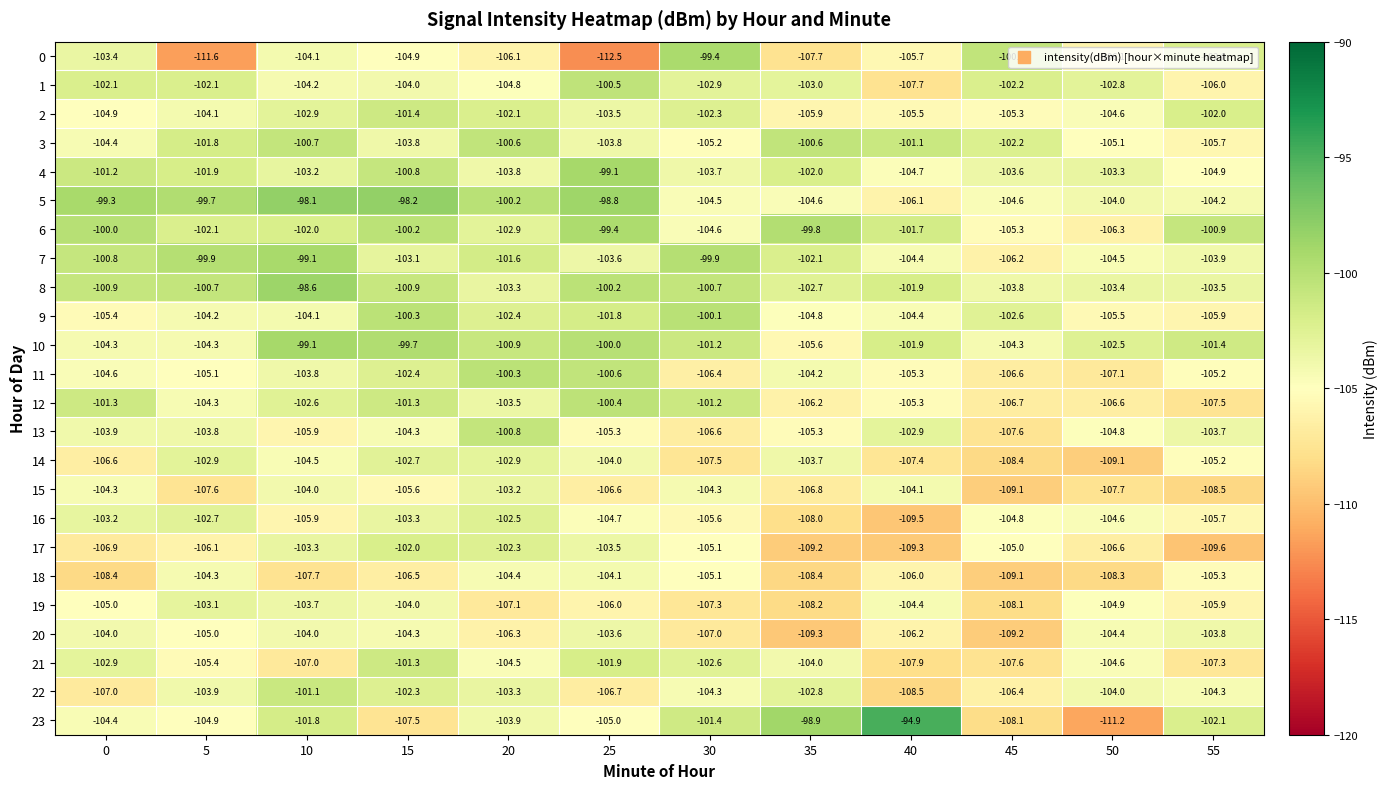

Where does the 19 series first go above -105?

5